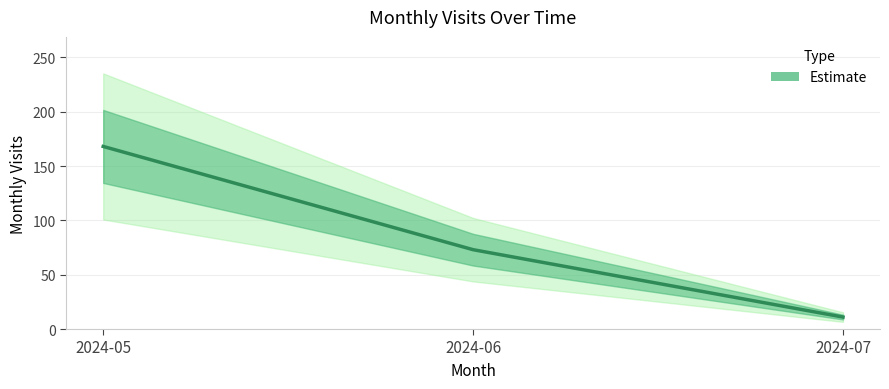

Count the number of values greater than 73.

1